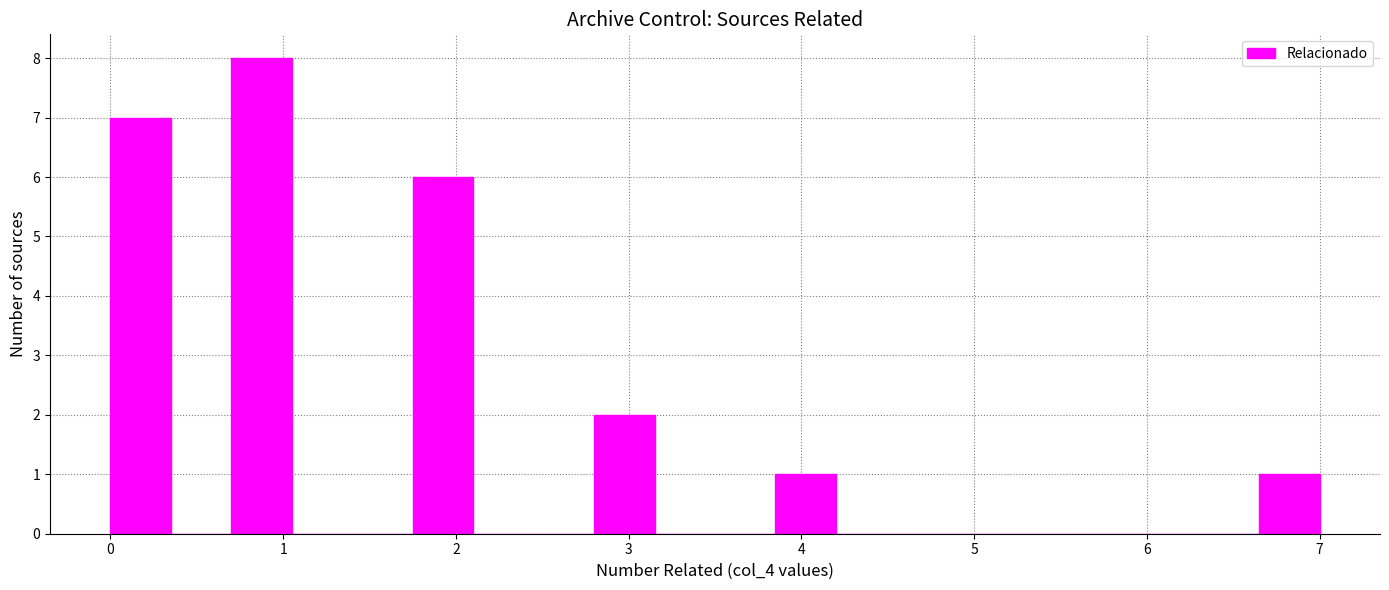

Read against the x-axis, roughly where is the centre of the tallest bar?

0.9